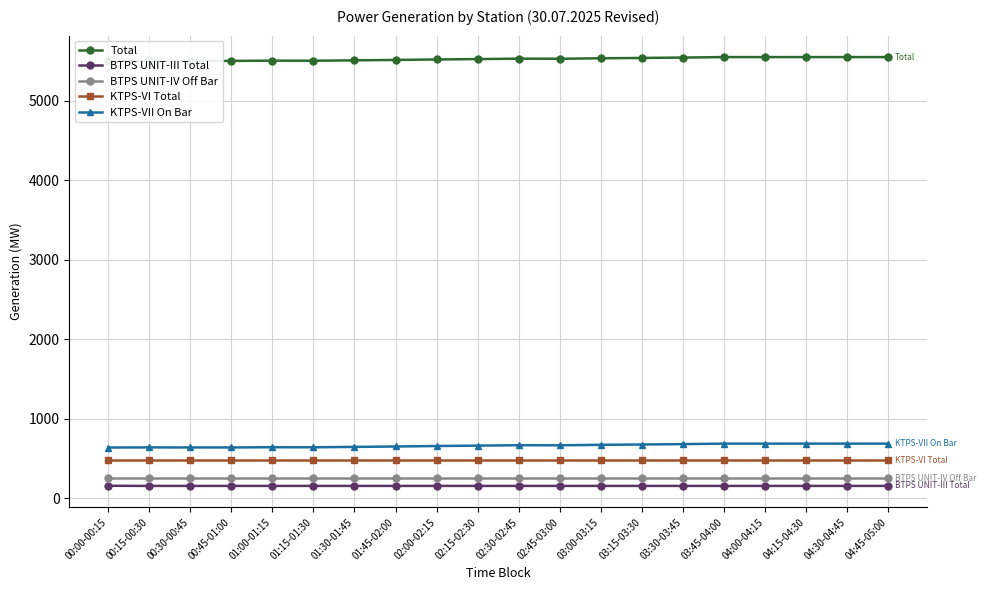

Reading left to right, list all the values displayed in this chart.

Total: 00:00-00:15=5502.9	00:15-00:30=5502.9	00:30-00:45=5501.9	00:45-01:00=5501.9	01:00-01:15=5504.9	01:15-01:30=5503.9	01:30-01:45=5508.9	01:45-02:00=5513.9	02:00-02:15=5519.9	02:15-02:30=5524.9	02:30-02:45=5529.9	02:45-03:00=5528.9	03:00-03:15=5534.9	03:15-03:30=5538.9	03:30-03:45=5543.9	03:45-04:00=5549.9	04:00-04:15=5549.9	04:15-04:30=5549.9	04:30-04:45=5549.9	04:45-05:00=5549.9
BTPS UNIT-III Total: 00:00-00:15=155.0	00:15-00:30=153.0	00:30-00:45=153.0	00:45-01:00=153.0	01:00-01:15=153.0	01:15-01:30=153.0	01:30-01:45=153.0	01:45-02:00=153.0	02:00-02:15=153.0	02:15-02:30=153.0	02:30-02:45=153.0	02:45-03:00=153.0	03:00-03:15=153.0	03:15-03:30=153.0	03:30-03:45=153.0	03:45-04:00=153.0	04:00-04:15=153.0	04:15-04:30=153.0	04:30-04:45=153.0	04:45-05:00=153.0
BTPS UNIT-IV Off Bar: 00:00-00:15=247.1	00:15-00:30=247.1	00:30-00:45=247.1	00:45-01:00=247.1	01:00-01:15=247.1	01:15-01:30=247.1	01:30-01:45=247.1	01:45-02:00=247.1	02:00-02:15=247.1	02:15-02:30=247.1	02:30-02:45=247.1	02:45-03:00=247.1	03:00-03:15=247.1	03:15-03:30=247.1	03:30-03:45=247.1	03:45-04:00=247.1	04:00-04:15=247.1	04:15-04:30=247.1	04:30-04:45=247.1	04:45-05:00=247.1
KTPS-VI Total: 00:00-00:15=473.5	00:15-00:30=473.5	00:30-00:45=473.5	00:45-01:00=473.5	01:00-01:15=473.5	01:15-01:30=473.5	01:30-01:45=473.5	01:45-02:00=473.5	02:00-02:15=473.5	02:15-02:30=473.5	02:30-02:45=473.5	02:45-03:00=473.5	03:00-03:15=473.5	03:15-03:30=473.5	03:30-03:45=473.5	03:45-04:00=473.5	04:00-04:15=473.5	04:15-04:30=473.5	04:30-04:45=473.5	04:45-05:00=473.5
KTPS-VII On Bar: 00:00-00:15=636.0	00:15-00:30=638.0	00:30-00:45=637.0	00:45-01:00=637.0	01:00-01:15=640.0	01:15-01:30=639.0	01:30-01:45=644.0	01:45-02:00=649.0	02:00-02:15=655.0	02:15-02:30=660.0	02:30-02:45=665.0	02:45-03:00=664.0	03:00-03:15=670.0	03:15-03:30=674.0	03:30-03:45=679.0	03:45-04:00=685.0	04:00-04:15=685.0	04:15-04:30=685.0	04:30-04:45=685.0	04:45-05:00=685.0